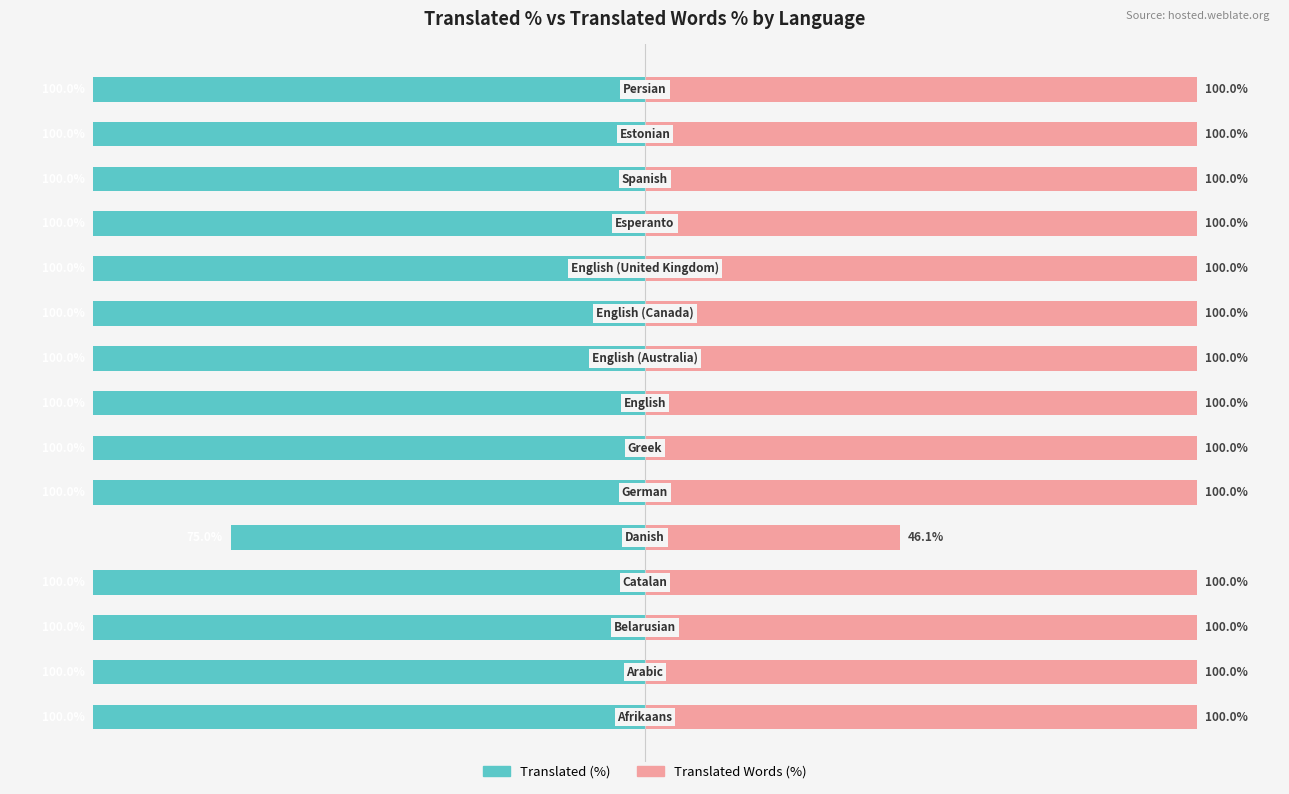

What is the value of the Translated (%) bar at the 6th from the left?

-100.0